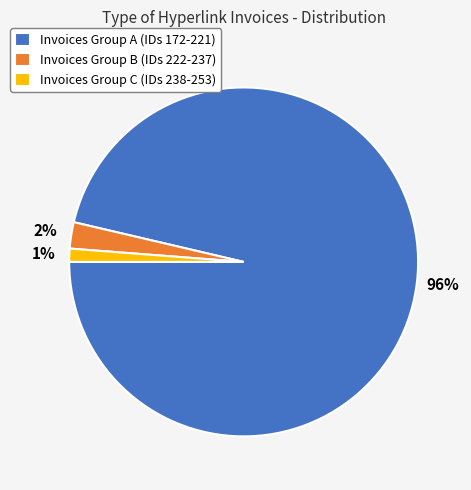

Is the sum of Invoices Group B (IDs 222-237) and Invoices Group A (IDs 172-221) greater than half?

Yes